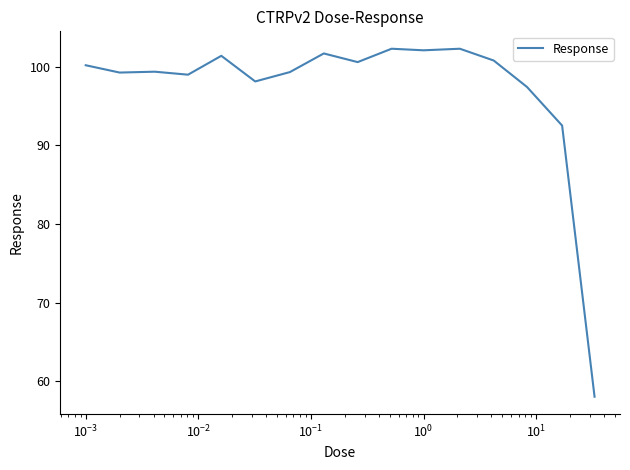

What is the greatest value displayed?

102.3